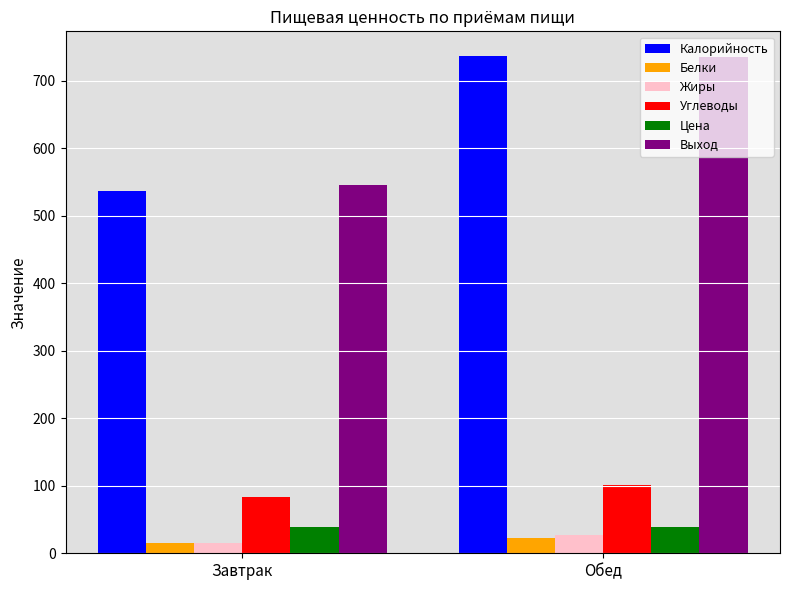

What is the total value across all series at Обед?

1660.1